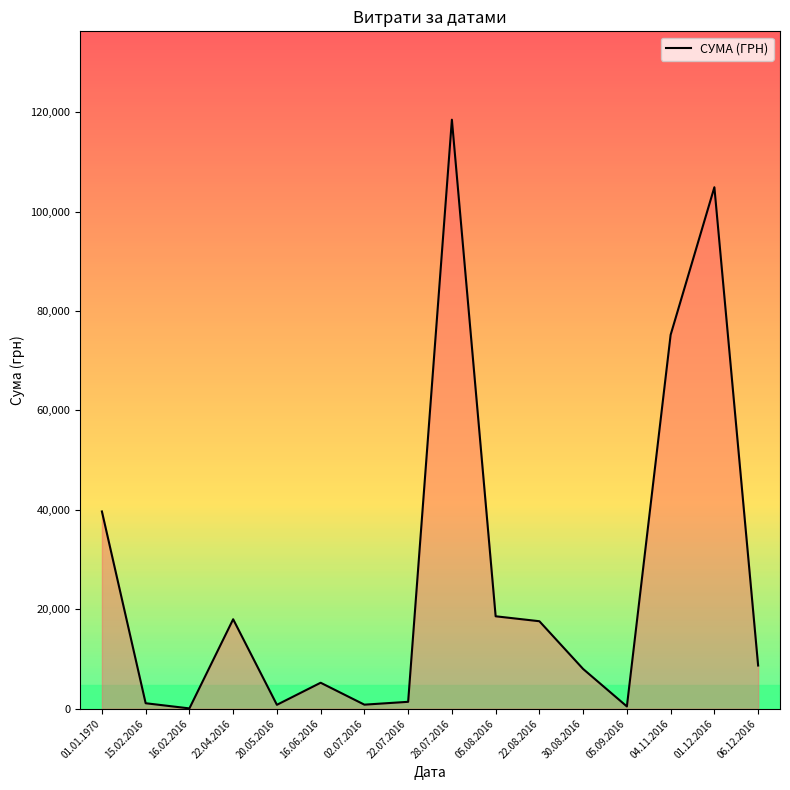

Which category has the highest value across all series?

28.07.2016